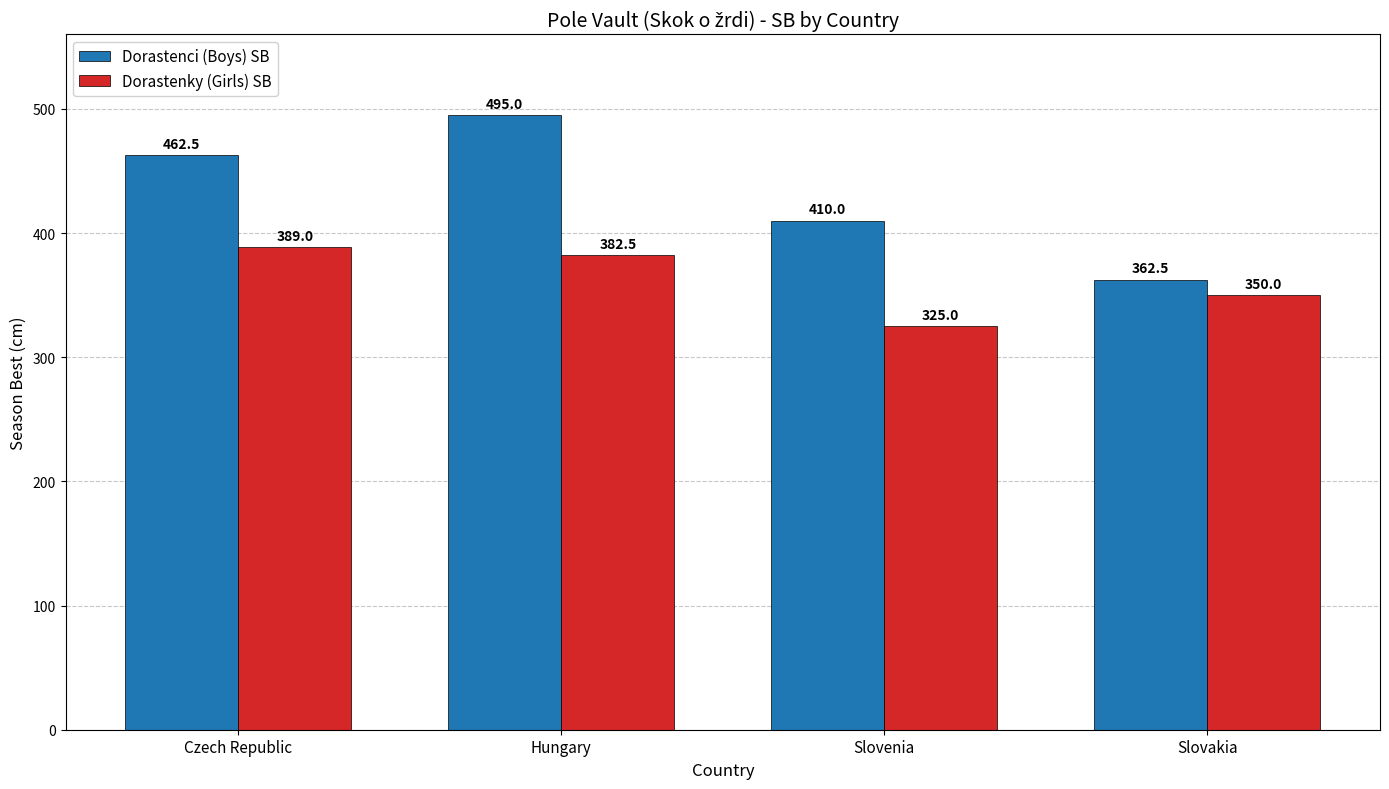

What is the difference between the highest and lowest values at Czech Republic?

73.5